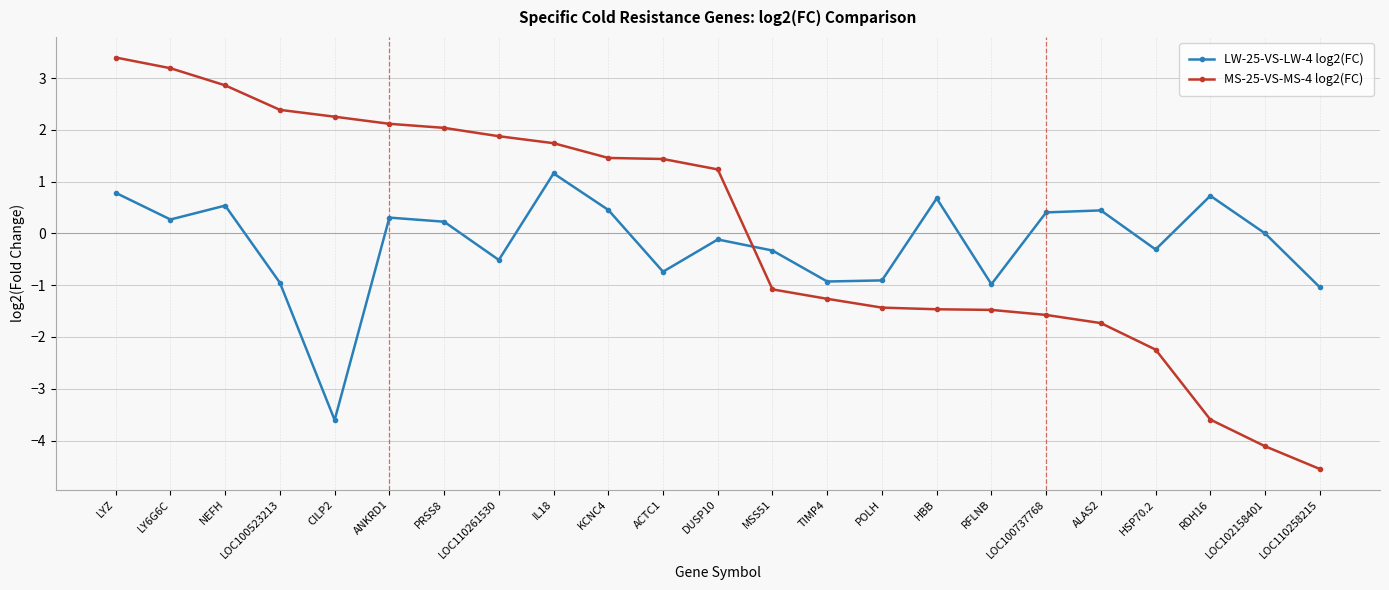

After their last crossing, which series has the higher values: MS-25-VS-MS-4 log2(FC) or LW-25-VS-LW-4 log2(FC)?

LW-25-VS-LW-4 log2(FC)